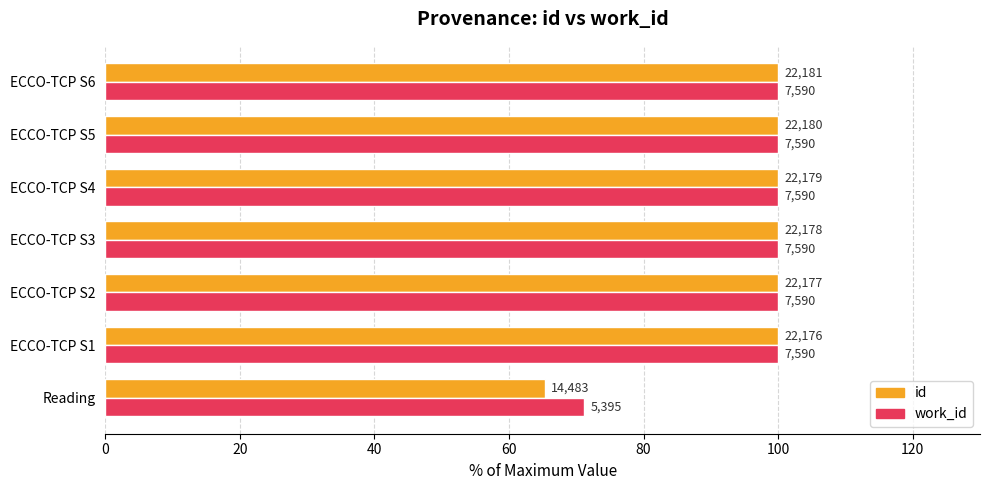

What is the average value of the id series?

95.0